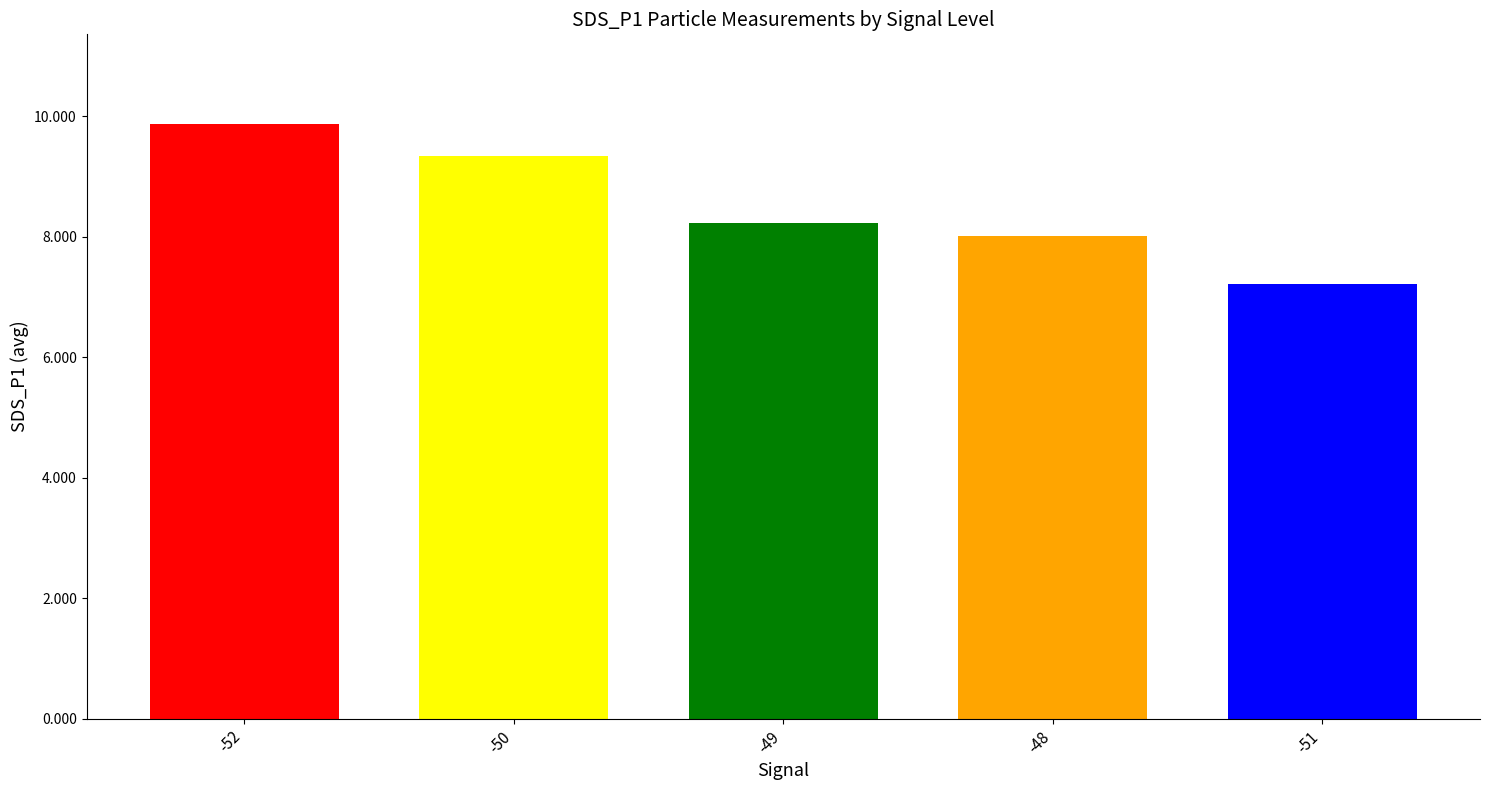

Reading right to left, transcribe all the data shown in this chart.

-51=7.2	-48=8.0	-49=8.2	-50=9.3	-52=9.9